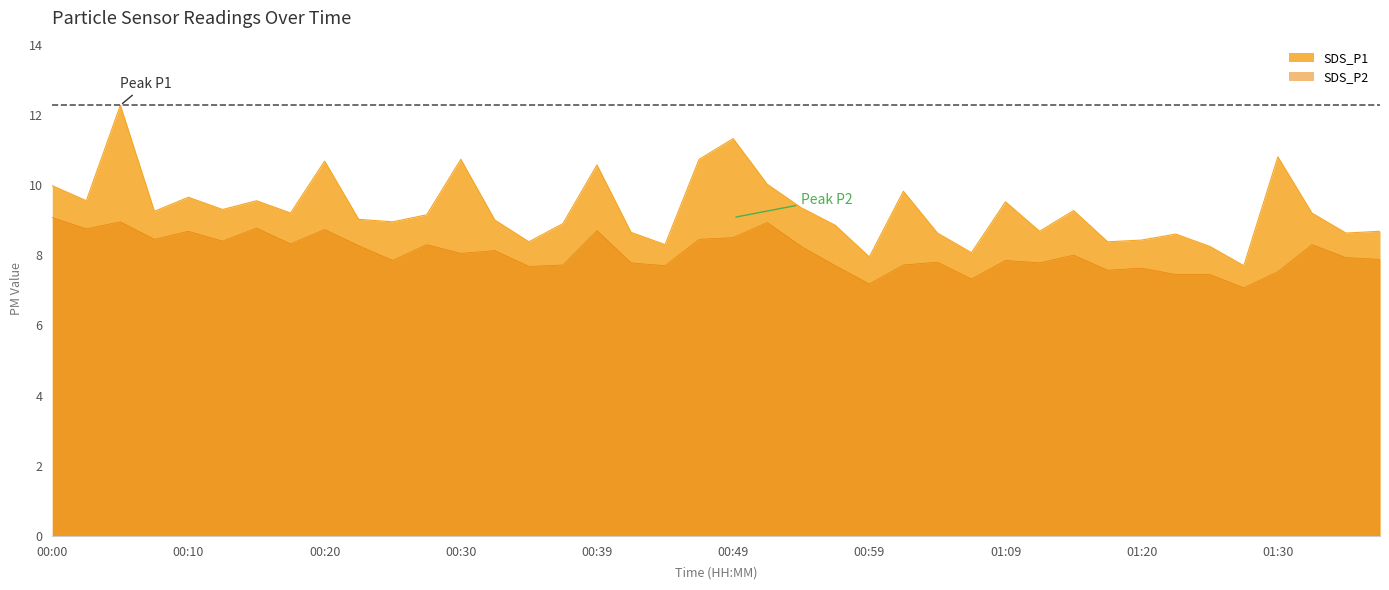

True or false: SDS_P2 has a value of 9.8 at 01:25.

False